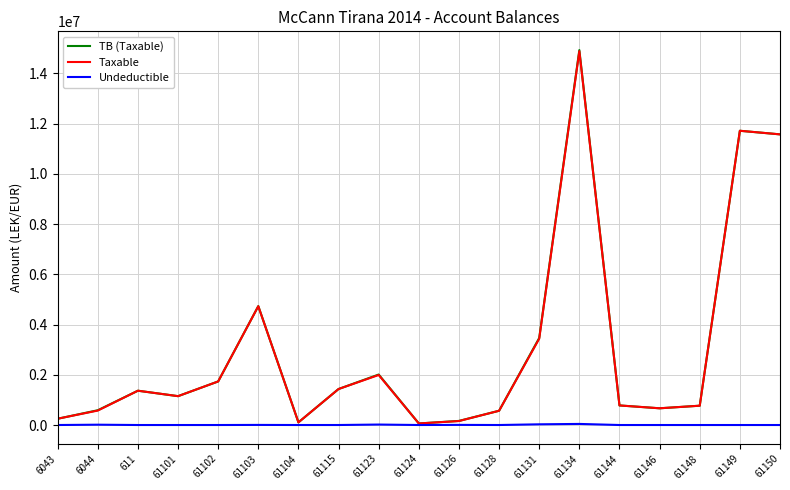

What is the difference between the highest and lowest values at 61150?

11574631.1